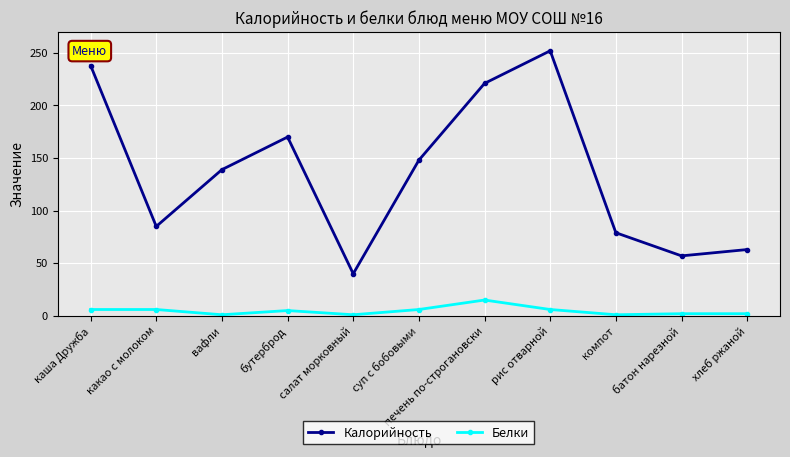

Count the number of data series in this chart.

2